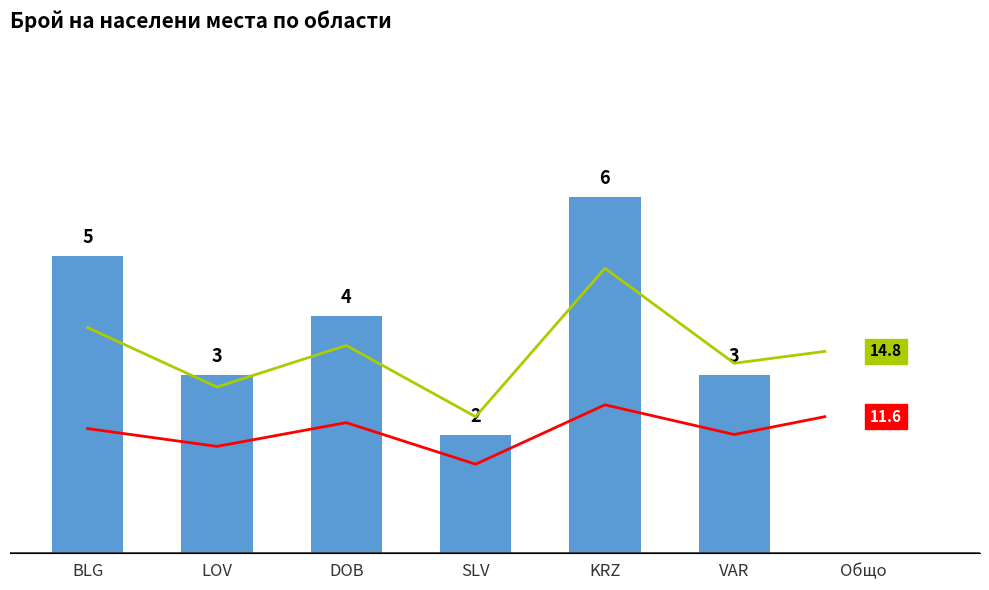

How many bars are there in total?

6